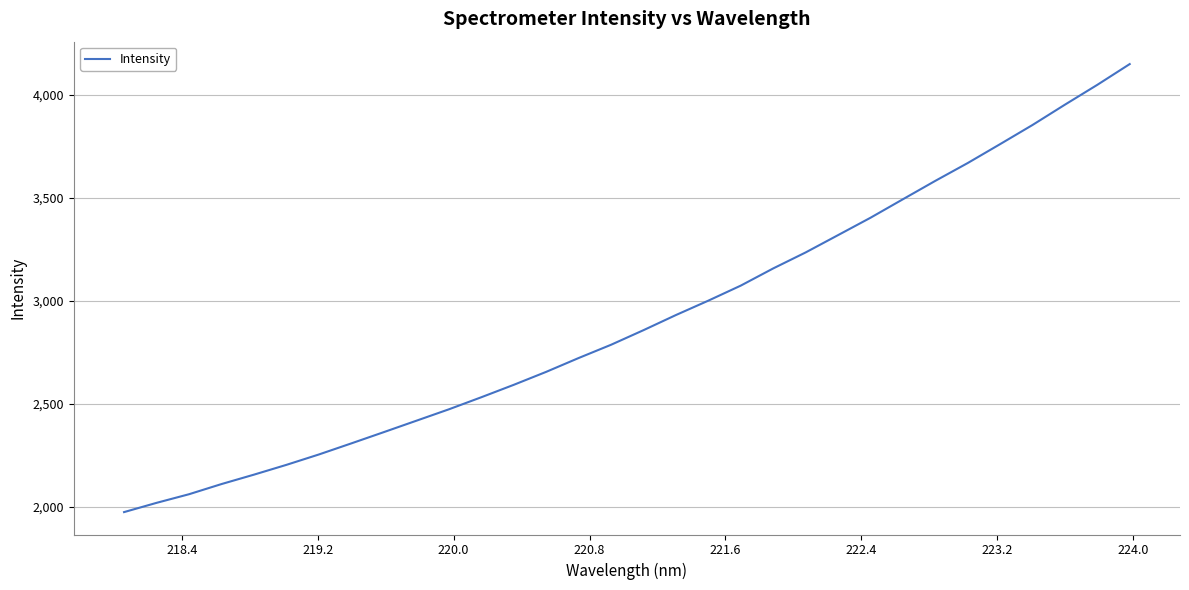

What is the maximum value shown in the chart?

4150.9